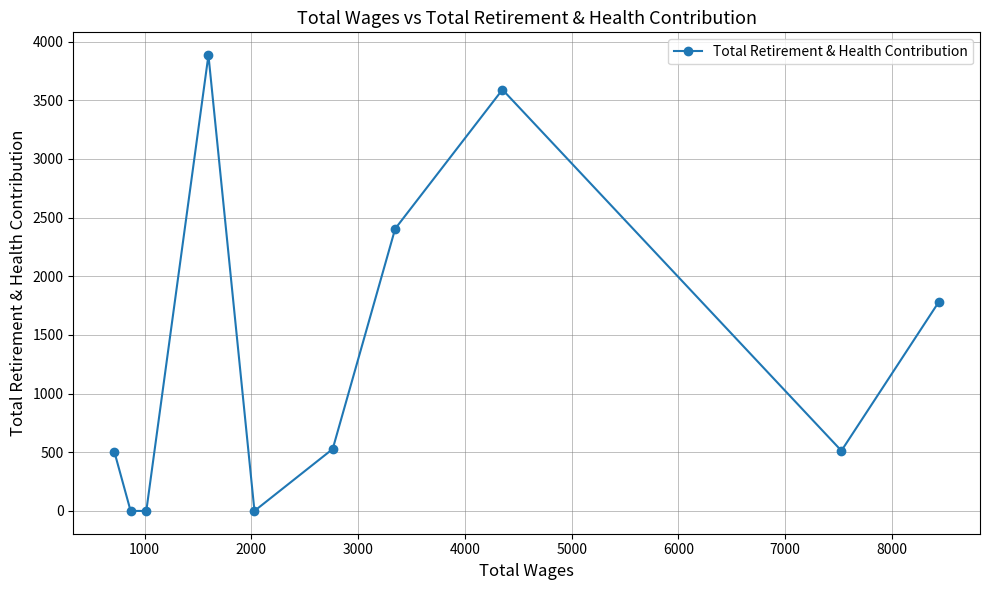

How many points are lower than both their immediate neighbors (excluding endpoints)?

2